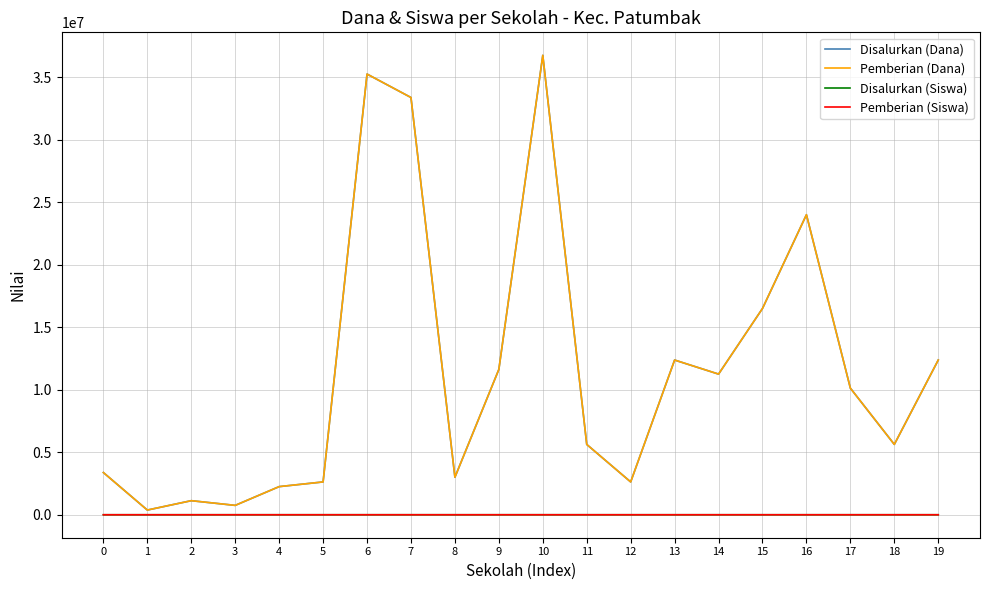

Does the chart have visible grid lines?

Yes